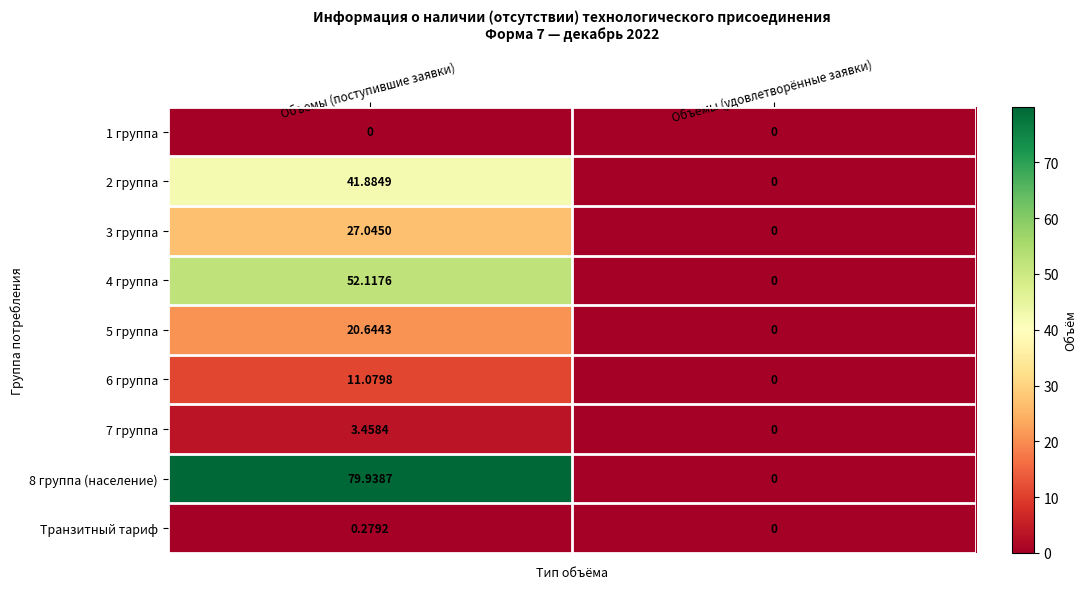

At which label does 7 группа first exceed 3?

Объемы (поступившие заявки)